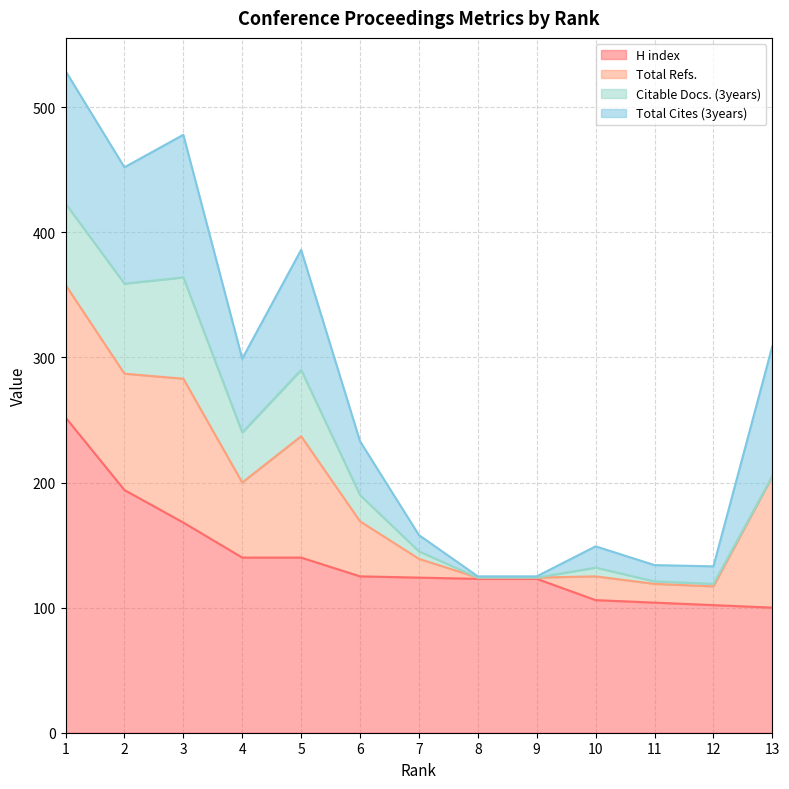

Read the Total Cites (3years) value at 5, to the nearest 5.

95